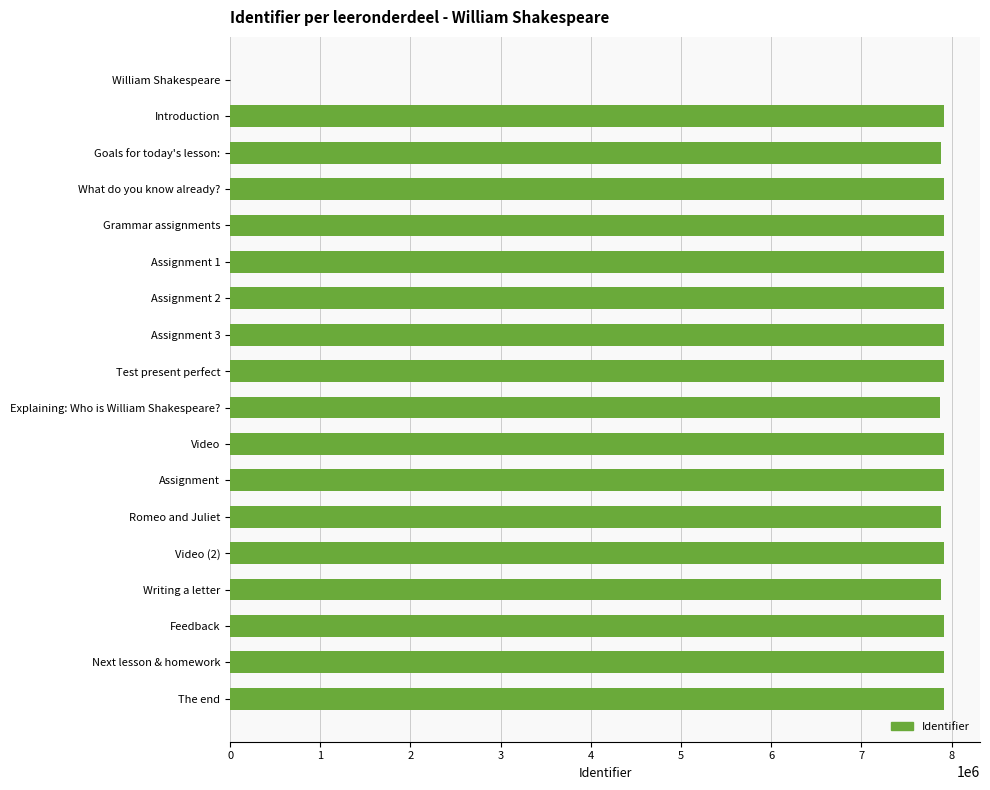

Approximately how many times larger is the value at Assignment 3 compared to Test present perfect?

1.0